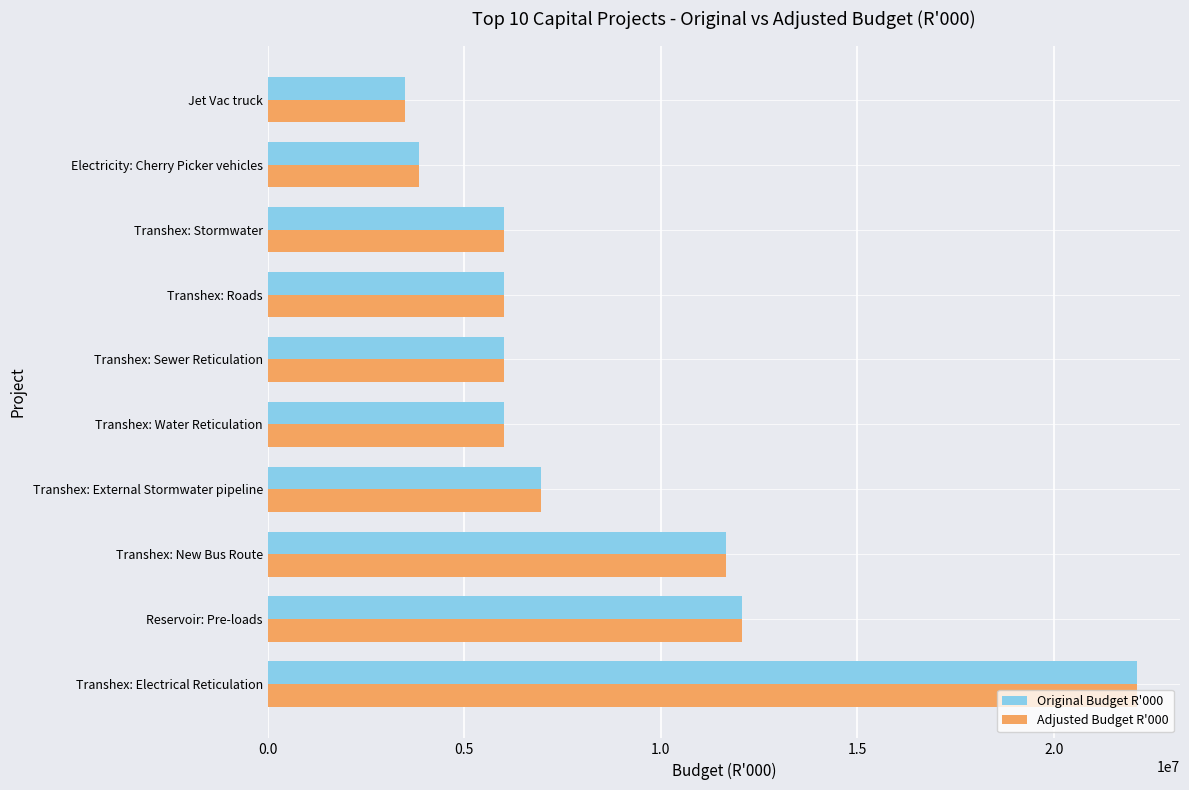

At which label is Original Budget R'000 closest to 12798500?

Reservoir: Pre-loads